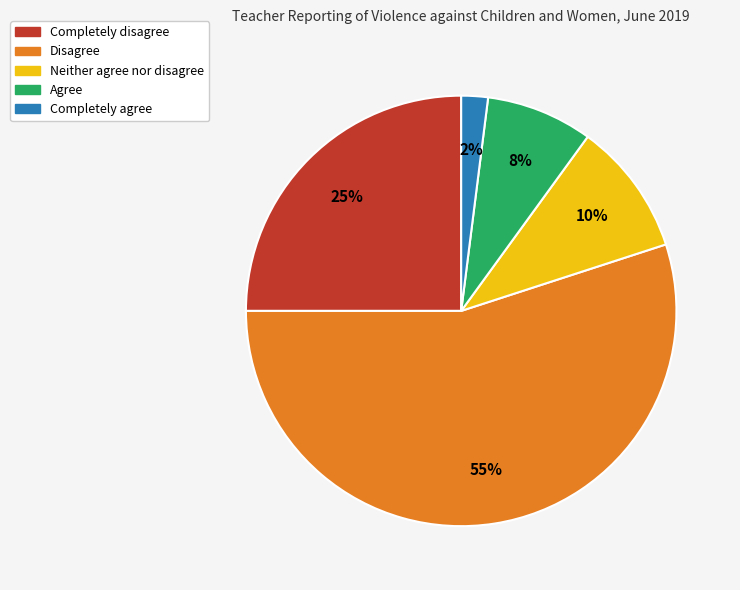

Combined, do Completely disagree and Agree account for over 50%?

No